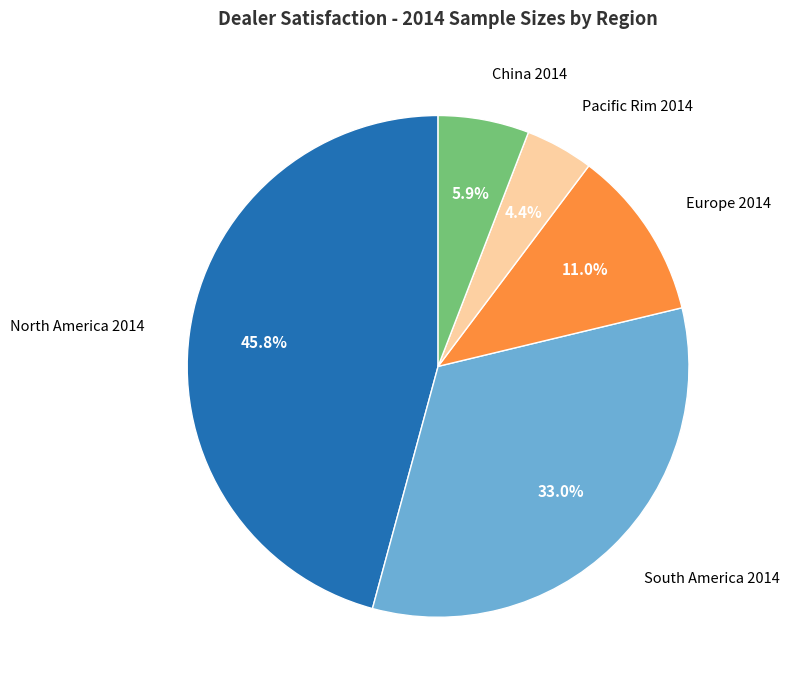

To the nearest percent, what is the combined percentage of Europe 2014 and North America 2014?

57%